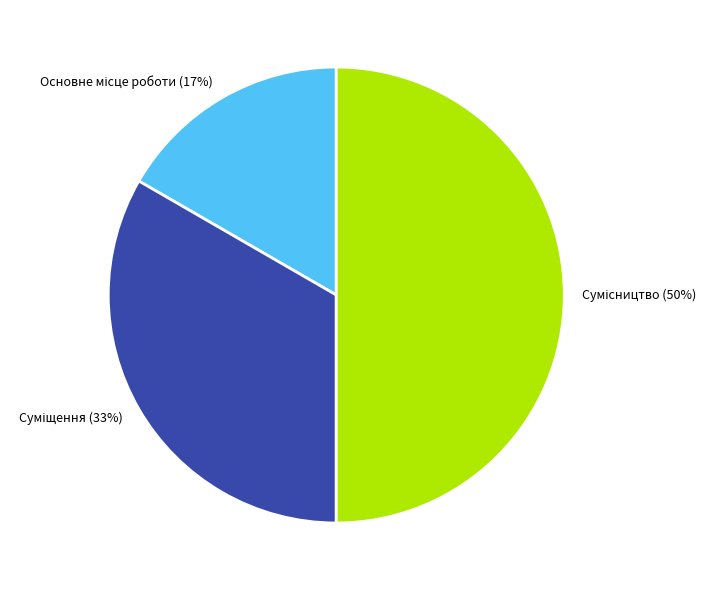

To the nearest percent, what is the difference between the largest and smallest slice percentages?

33%